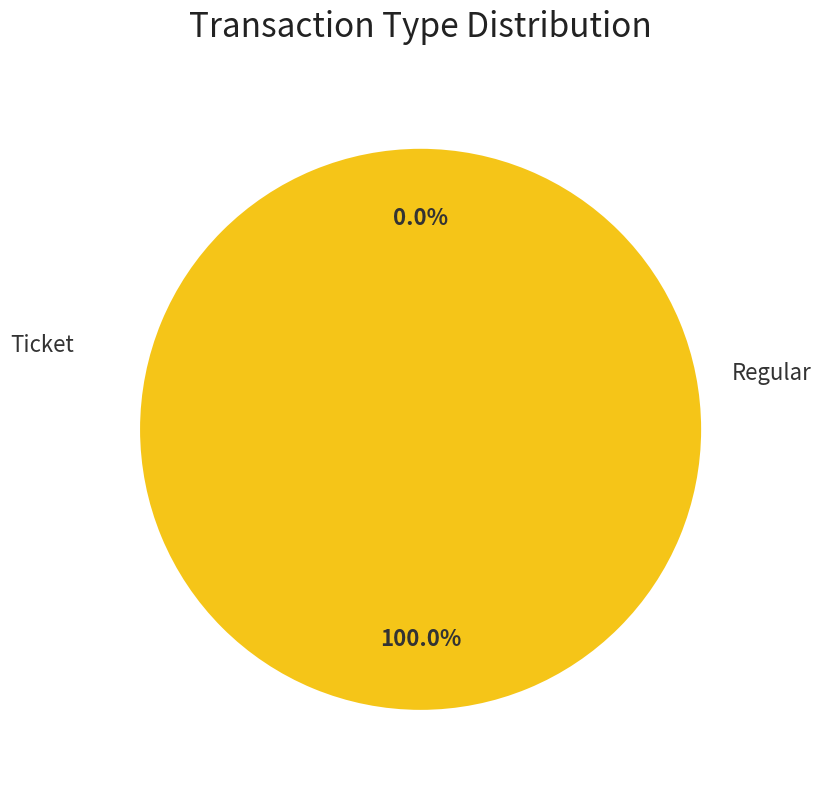

Which category has the smallest portion of the pie?

Ticket